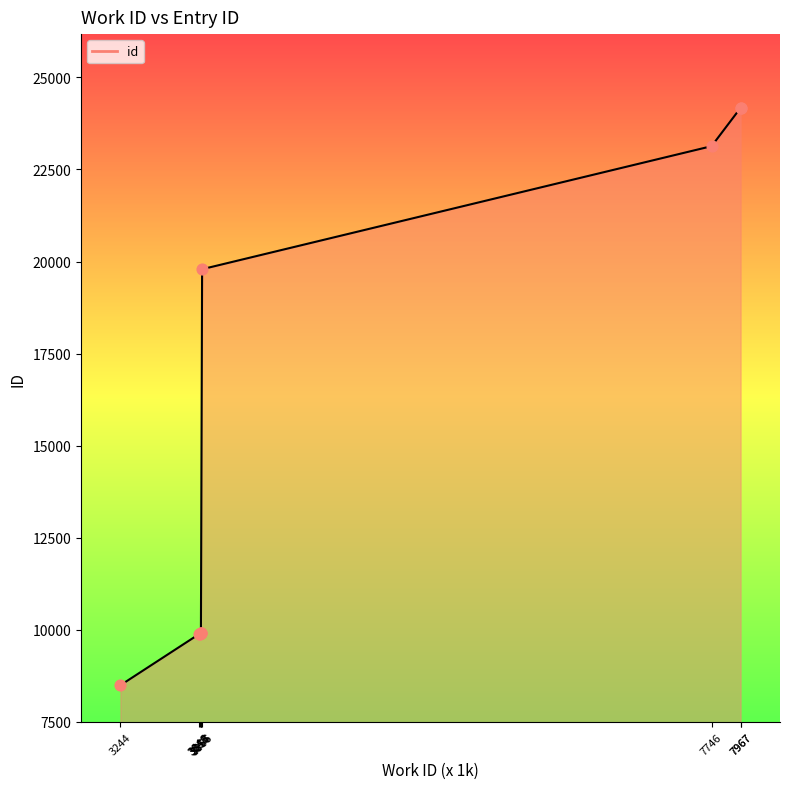

Which has a higher value, 3855 or 7746?

7746